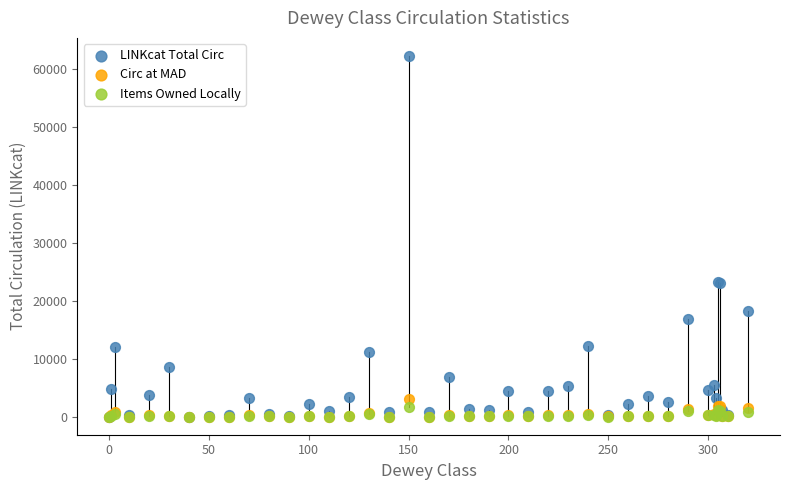

What are all the series names shown in the legend?

LINKcat Total Circ, Circ at MAD, Items Owned Locally